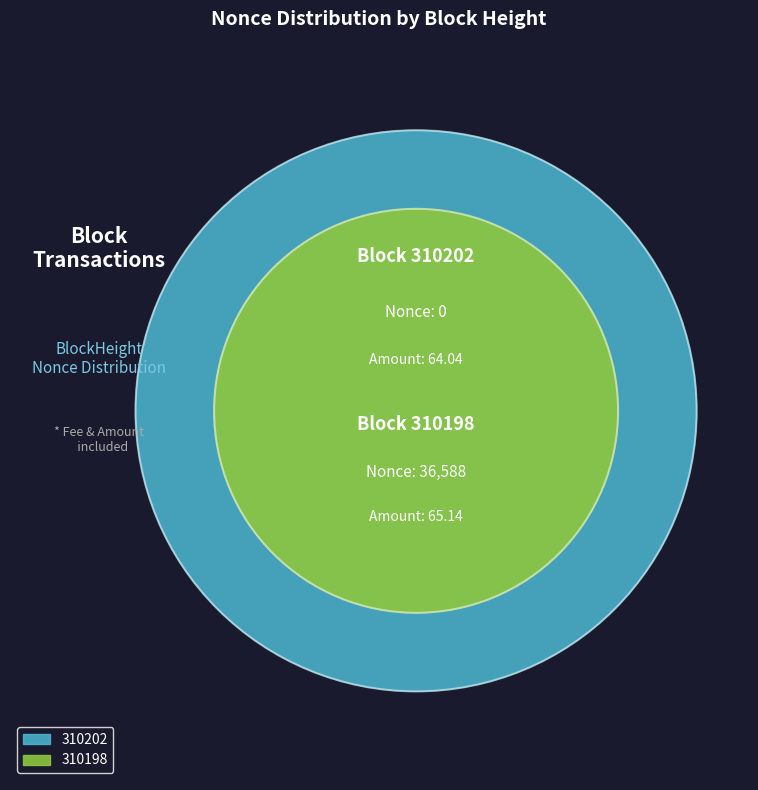

The 310202 slice represents 10% of the pie. True or false?

False